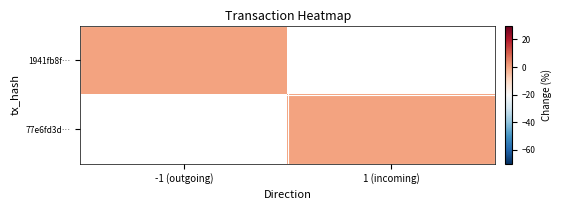

Rank the categories by 77e6fd3d… value from highest to lowest.

-1 (outgoing), 1 (incoming)